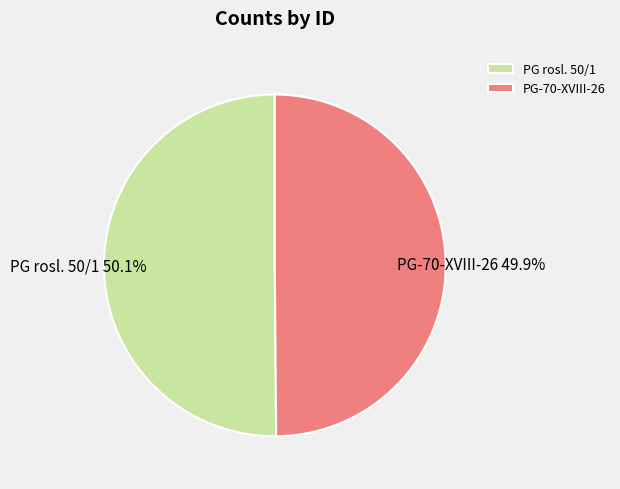

What is the total percentage of PG-70-XVIII-26 and PG rosl. 50/1?

100.0%